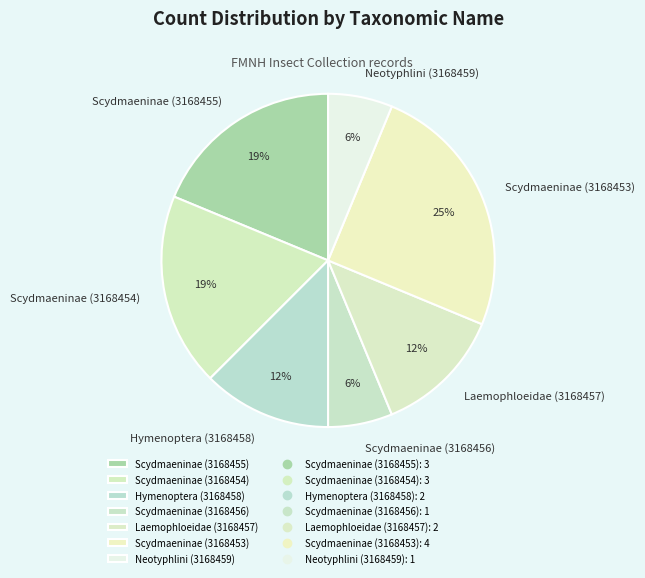

Is there any slice that represents more than half of the pie?

No